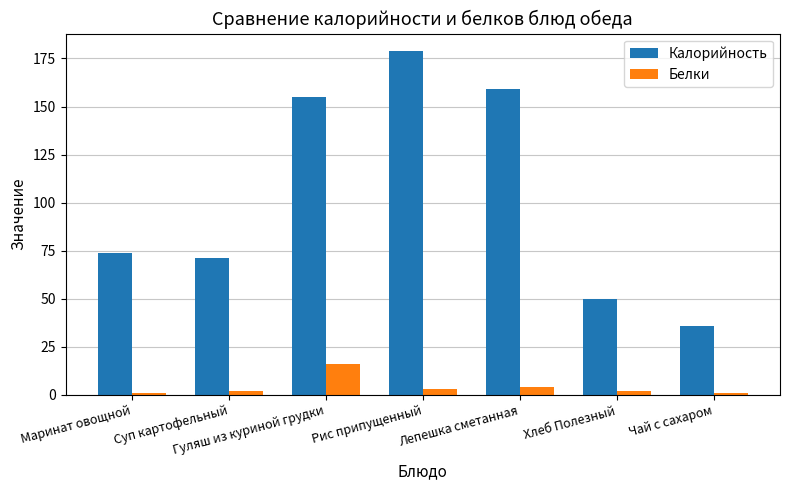

At Чай с сахаром, list the series in order from smallest to largest.

Белки, Калорийность